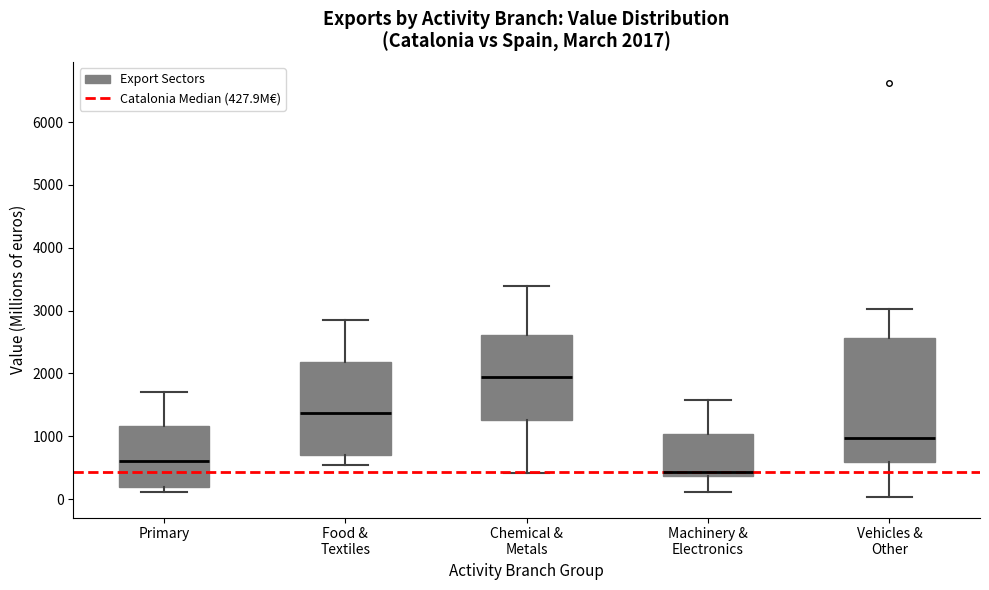

Which box has the highest median line?

Chemical & Metals